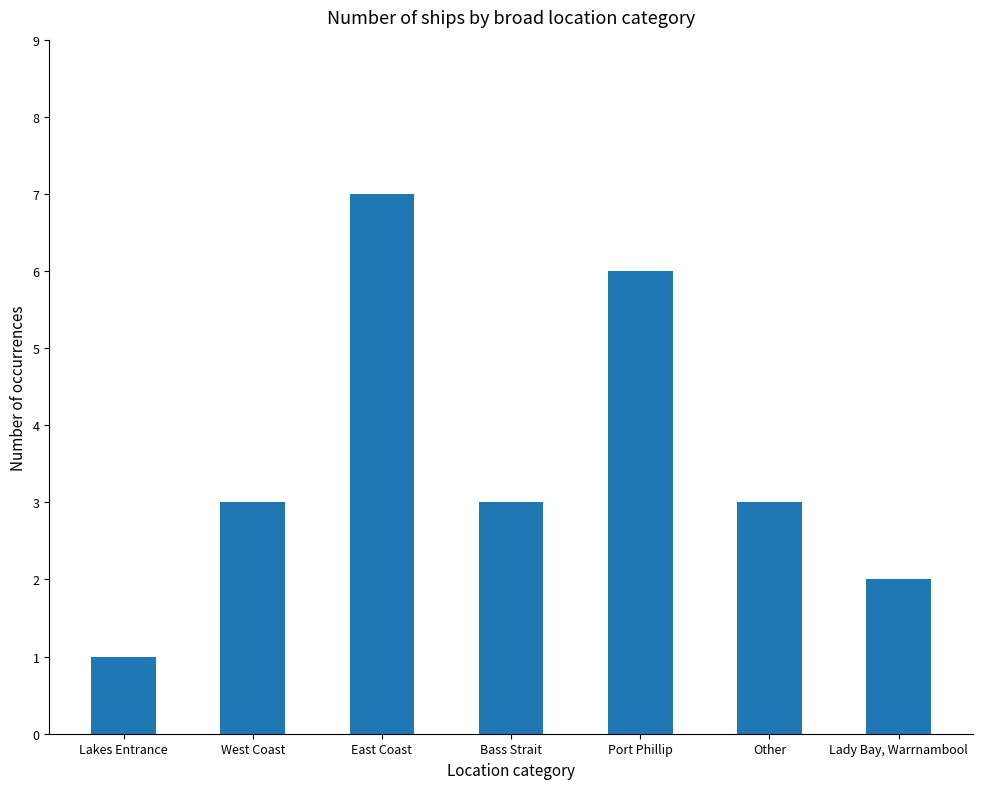

What is the smallest value displayed?

1